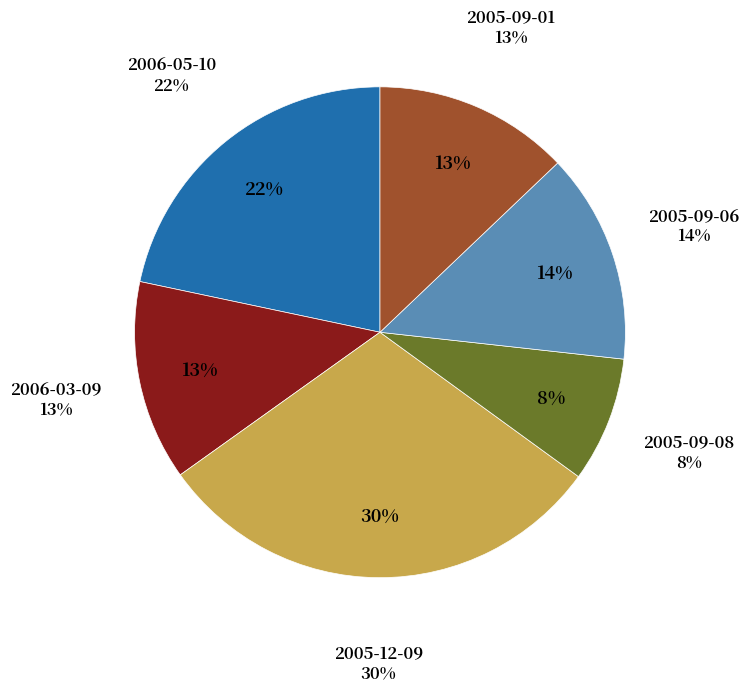

To the nearest percent, what is the average slice percentage?

17%